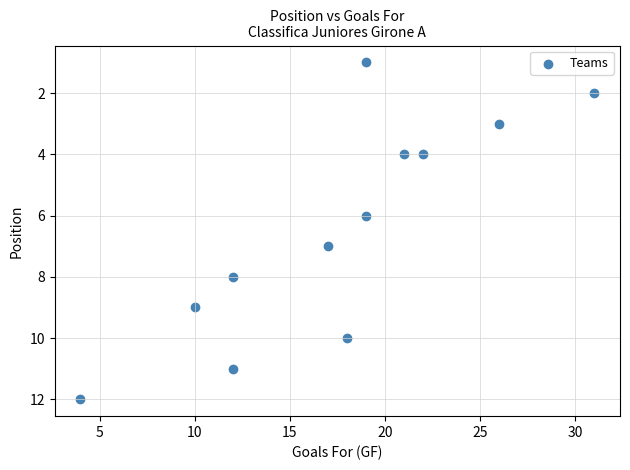

What is the average X value?

18